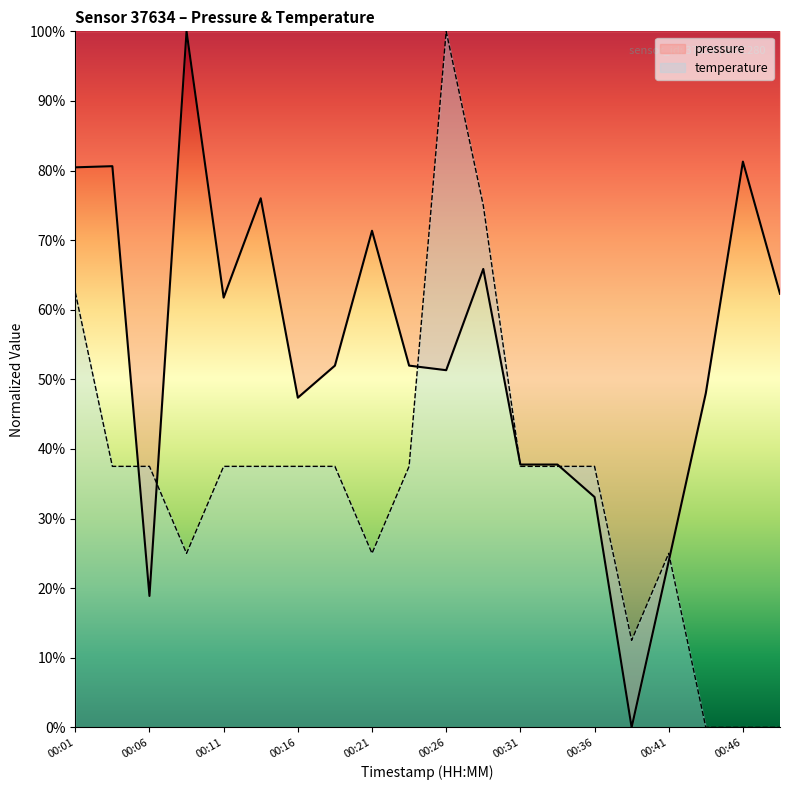

Which series changed the most between 00:04 and 00:43?

temperature